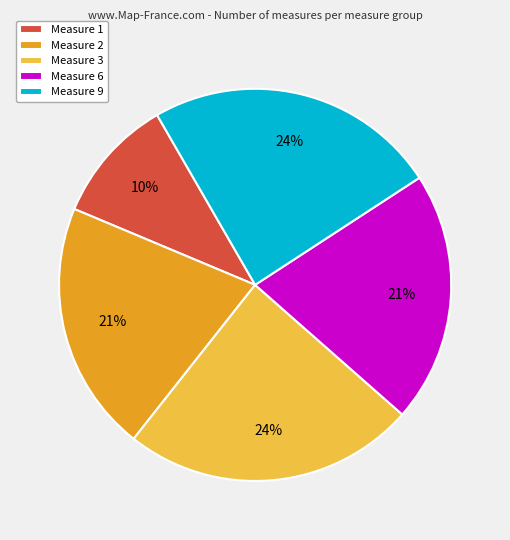

Which has a higher value, Measure 2 or Measure 9?

Measure 9